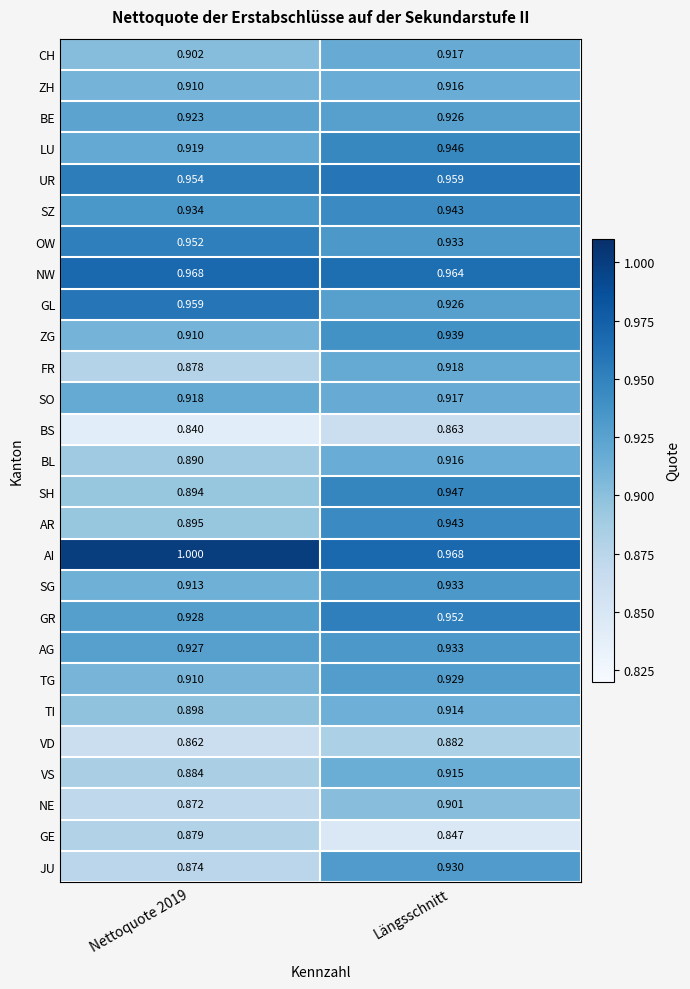

Is the value of BE at Längsschnitt greater than the value of CH at Längsschnitt?

Yes